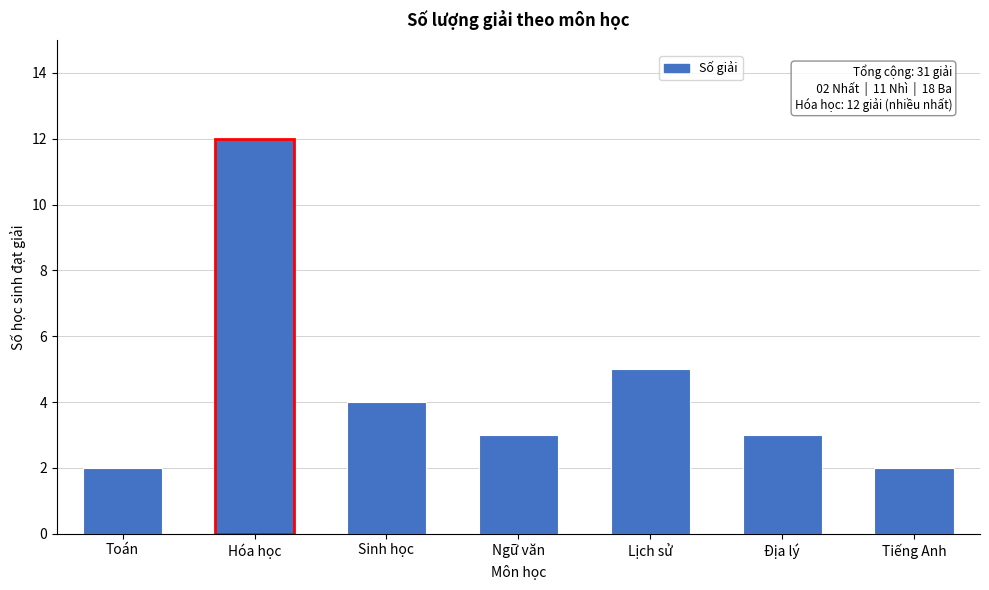

Reading left to right, list all the values displayed in this chart.

Toán=2	Hóa học=12	Sinh học=4	Ngữ văn=3	Lịch sử=5	Địa lý=3	Tiếng Anh=2